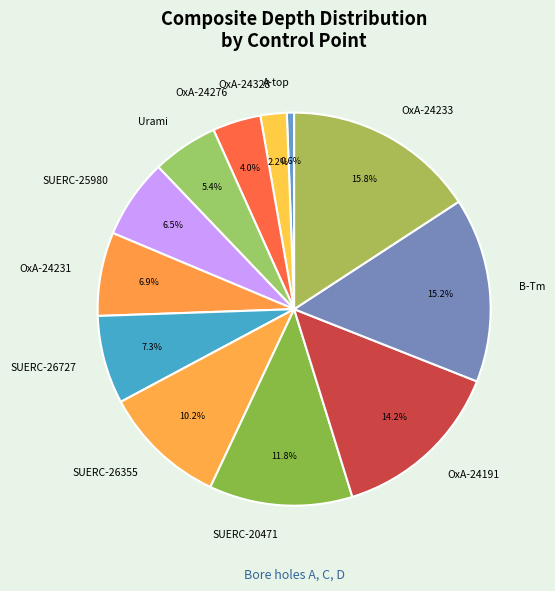

Is there a majority slice in this chart?

No